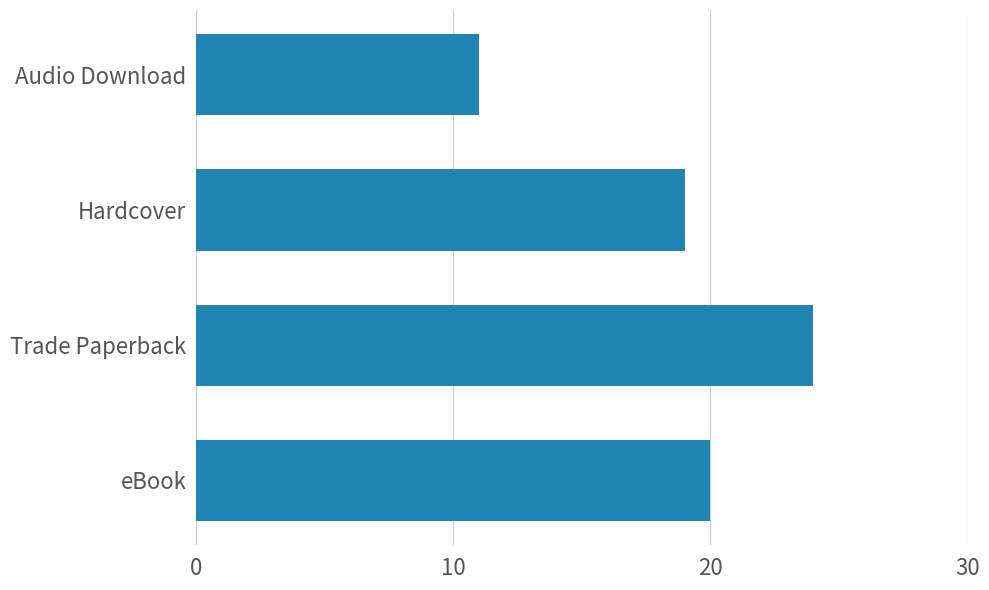

What is the difference between the values at Audio Download and eBook?

9